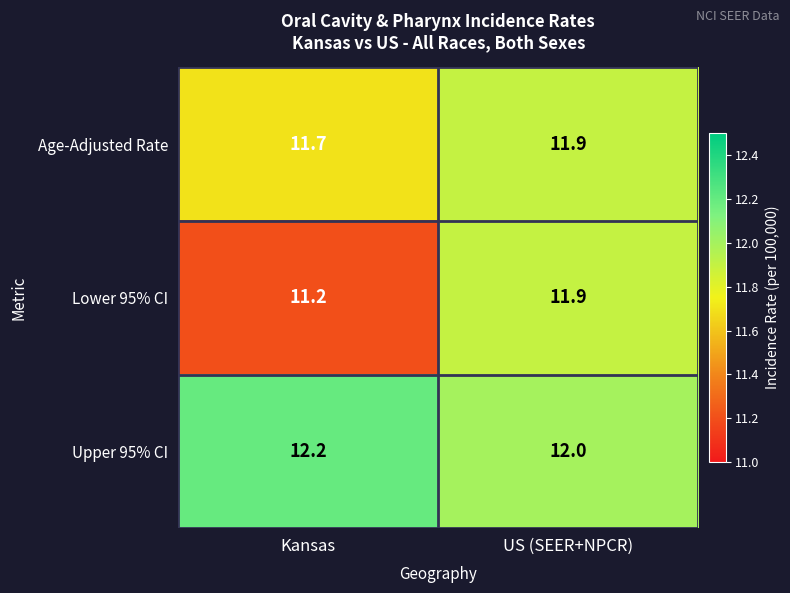

Between Kansas and US (SEER+NPCR), which series saw the biggest shift?

Lower 95% CI